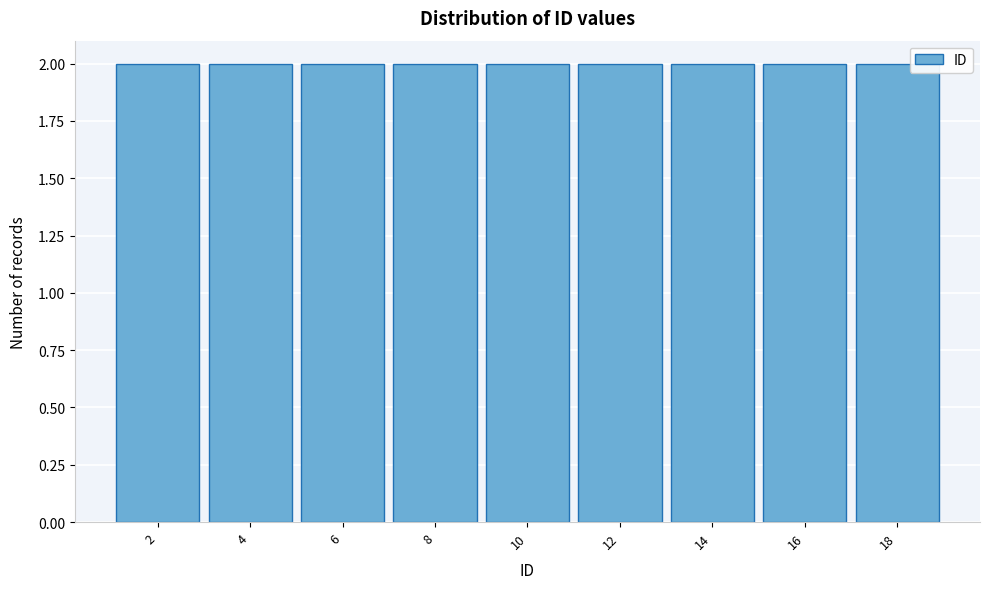

Reading left to right, list every bar in this chart as the range it spans on the x-axis followed by its height. The values are not printed on the chart, so give them approximately, as read against the axis.

1 to 3: 2
3 to 5: 2
5 to 7: 2
7 to 9: 2
9 to 11: 2
11 to 13: 2
13 to 15: 2
15 to 17: 2
17 to 19: 2